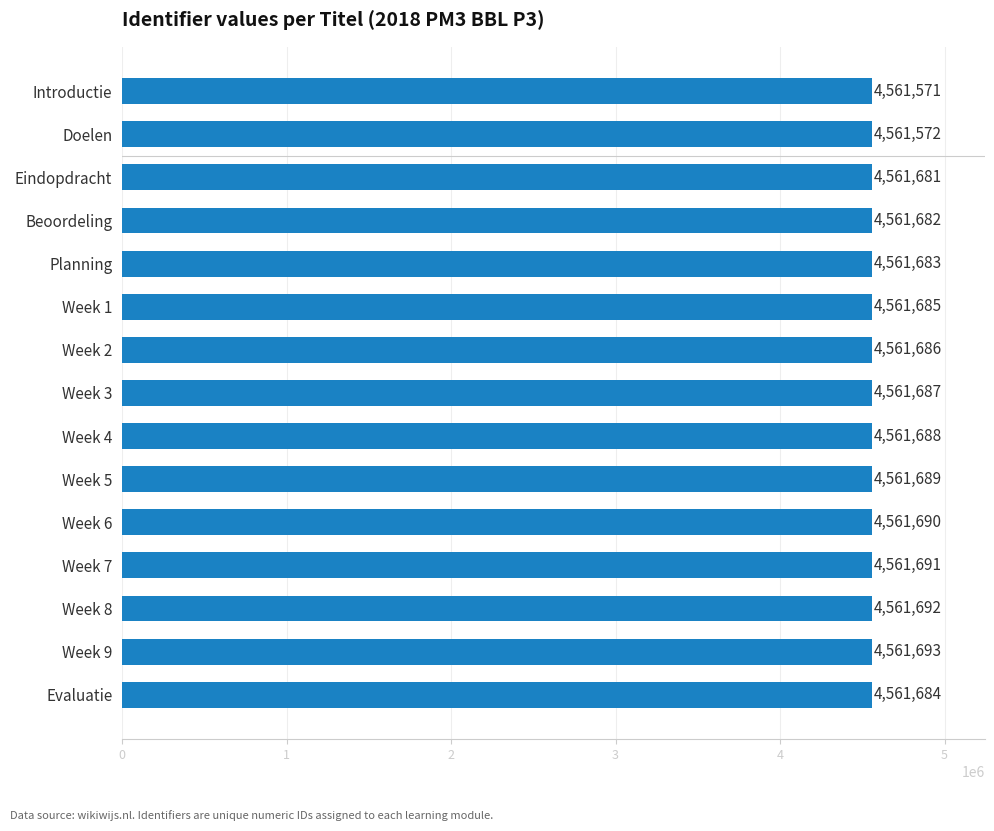

The value at Week 1 is 2395566. True or false?

False